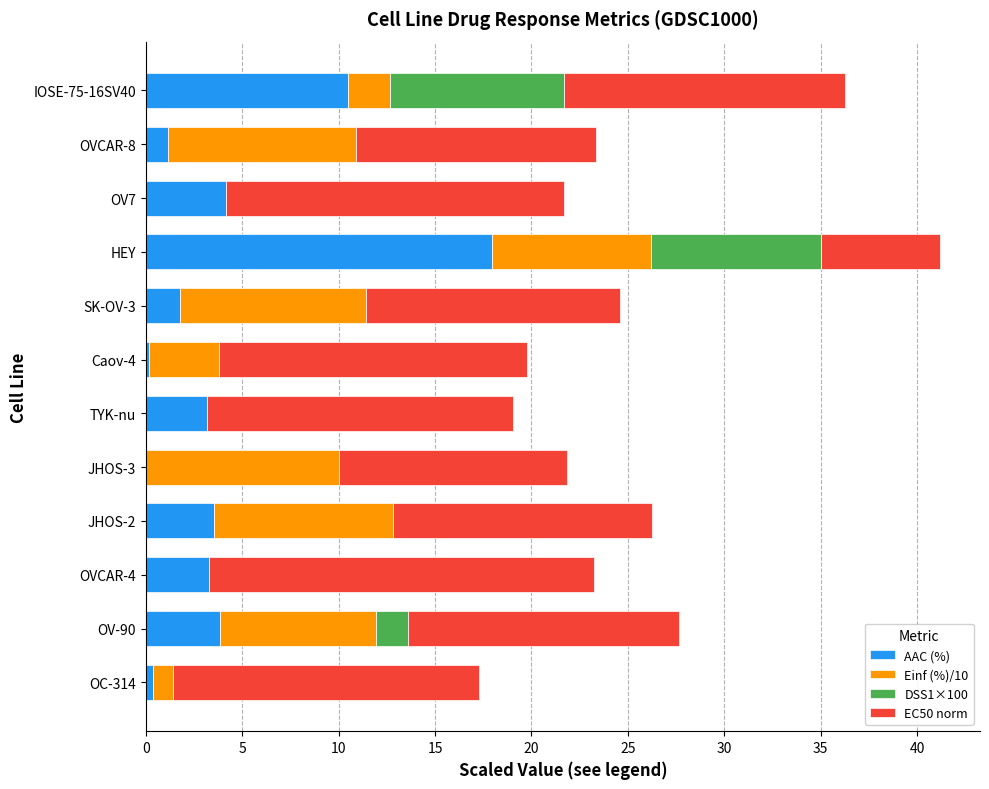

What is the total value across all series at OV-90?

27.7